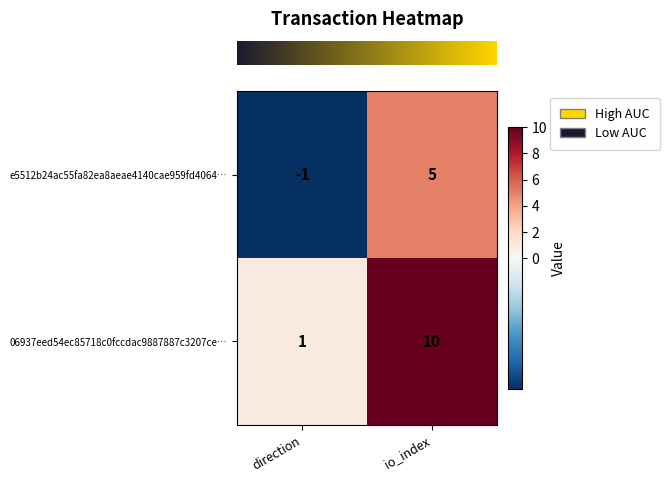

The value of e5512b24ac55fa82ea8aeae4140cae959fd4064… at io_index is 2. True or false?

False